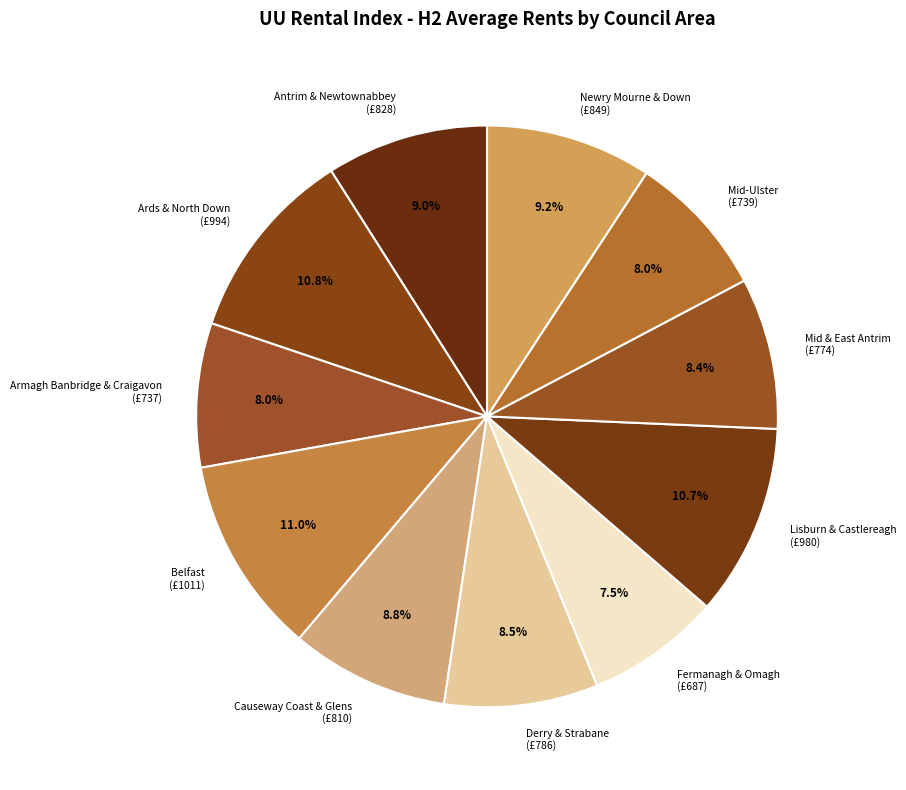

Is there any slice that represents more than half of the pie?

No